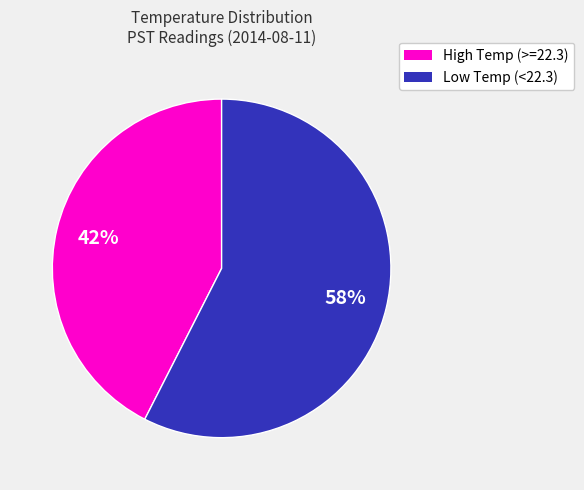

Do High Temp (>=22.3) and Low Temp (<22.3) together represent more than half of the pie?

Yes